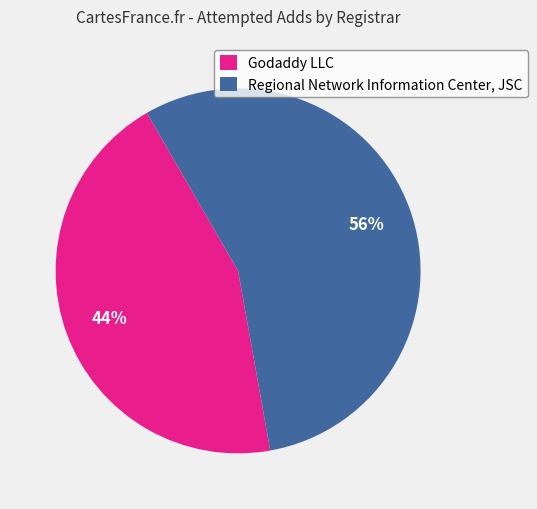

Between Regional Network Information Center, JSC and Godaddy LLC, which is larger?

Regional Network Information Center, JSC